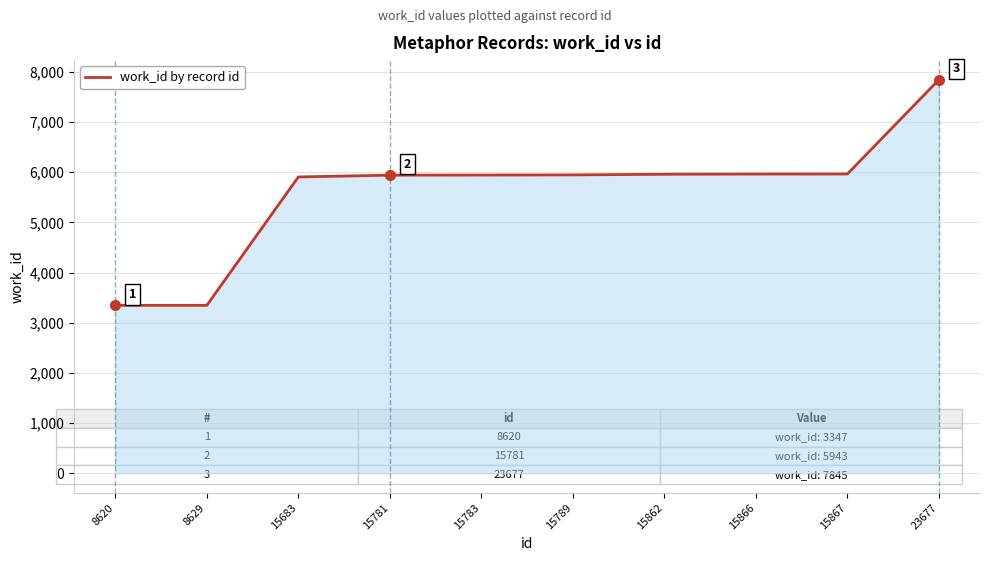

The chart shows a value of 3779 at 15867. True or false?

False